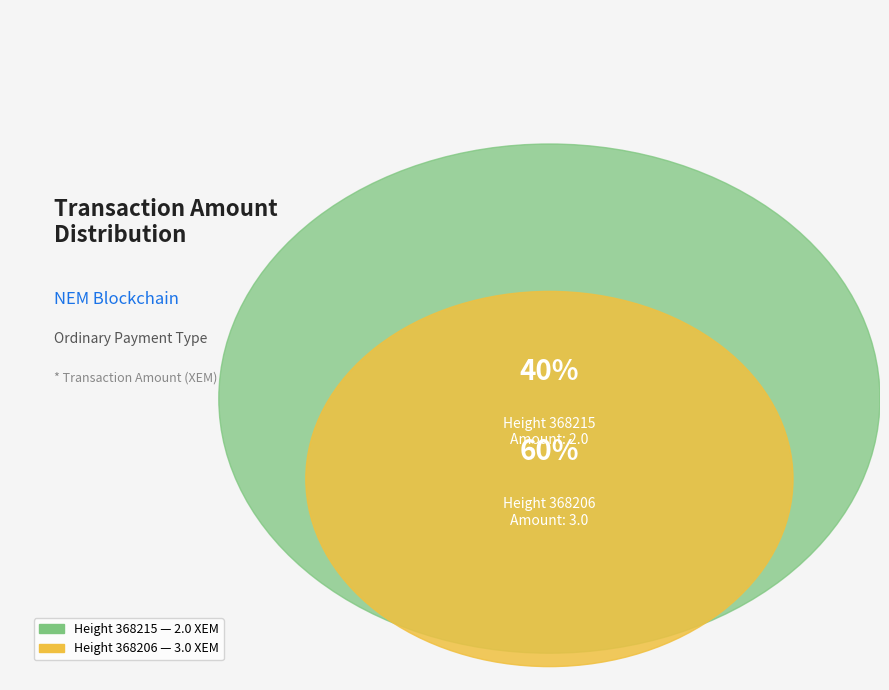

To the nearest percent, what is the average slice percentage?

50%